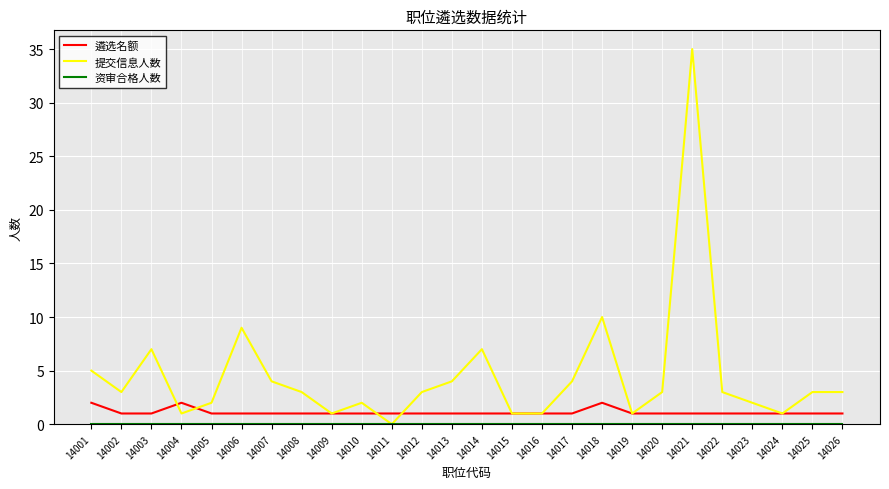

What is the greatest value displayed?

35